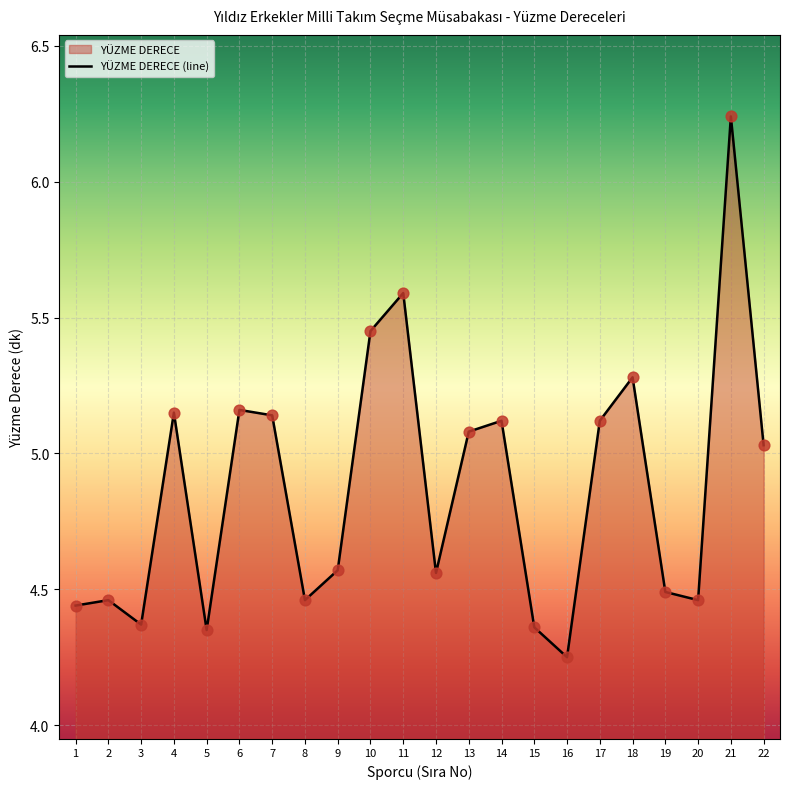

What is the change in value from 15 to 17?

+0.8